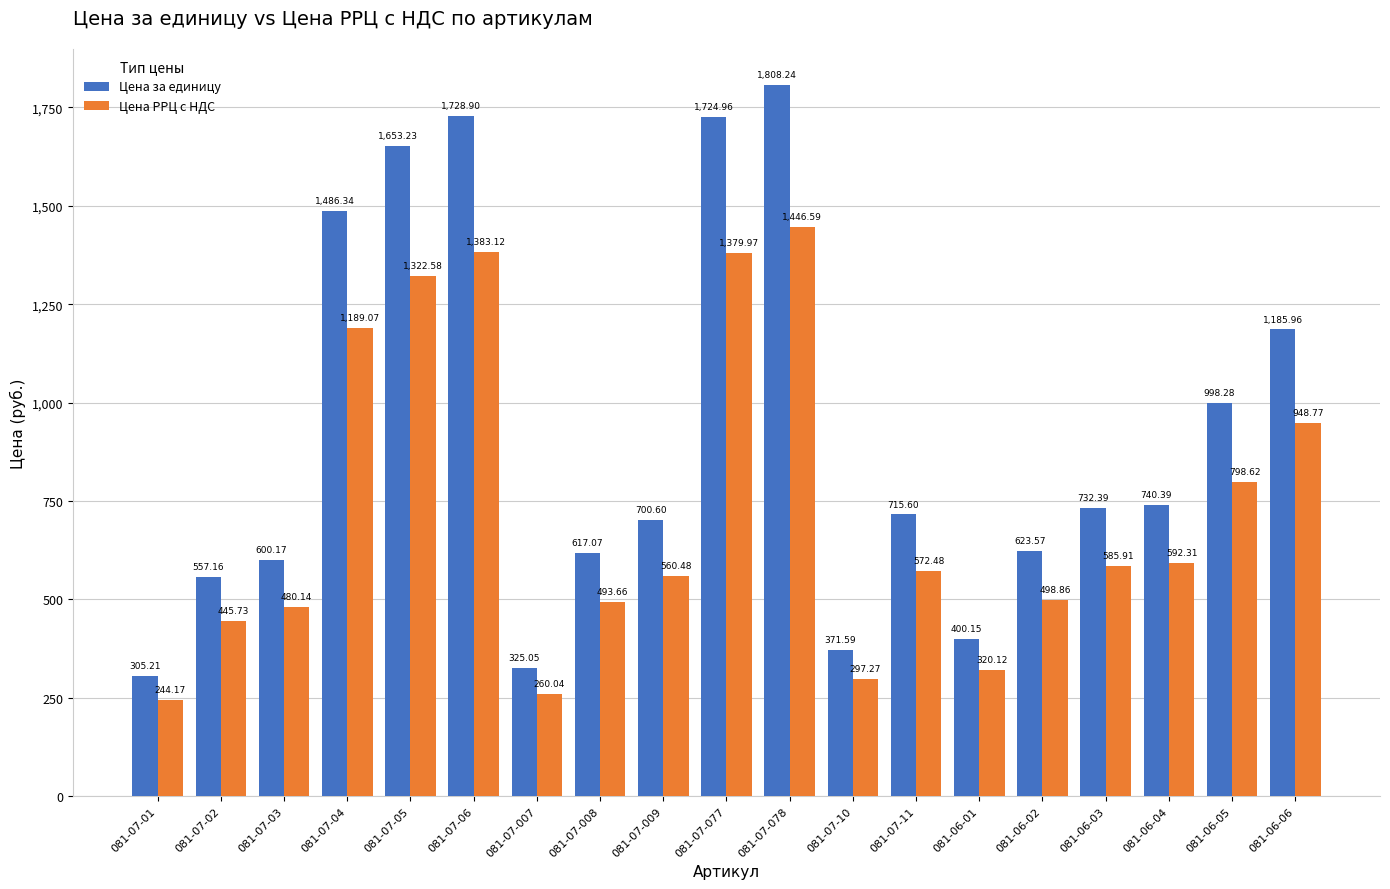

What is the value of the Цена за единицу bar at the 1st from the left?

305.2